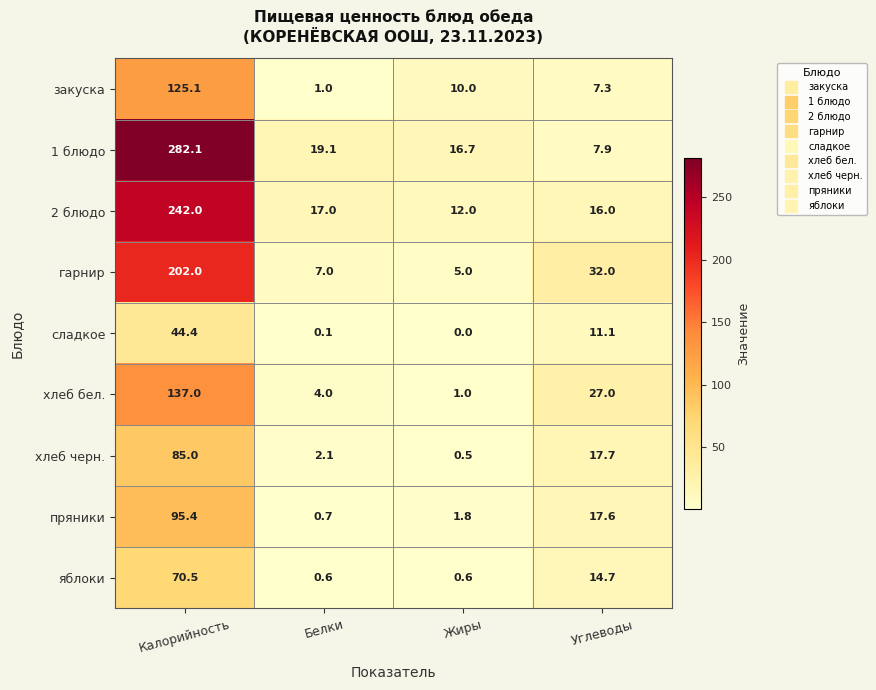

What is the spread (max minus min) of values at Калорийность?

237.7